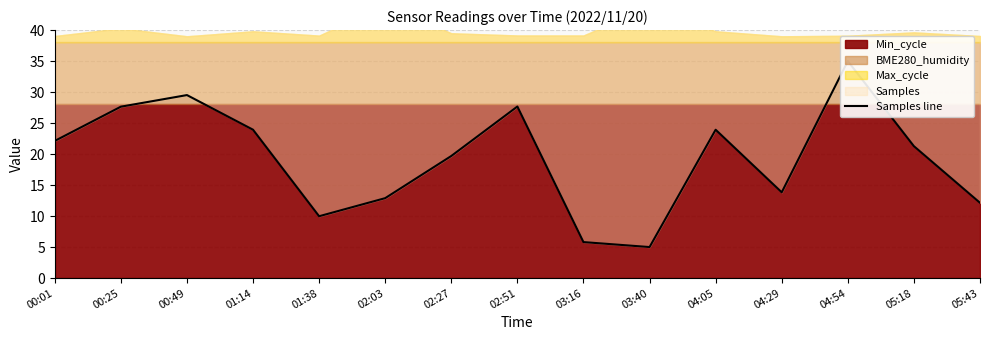

Where is the first local maximum?

00:49